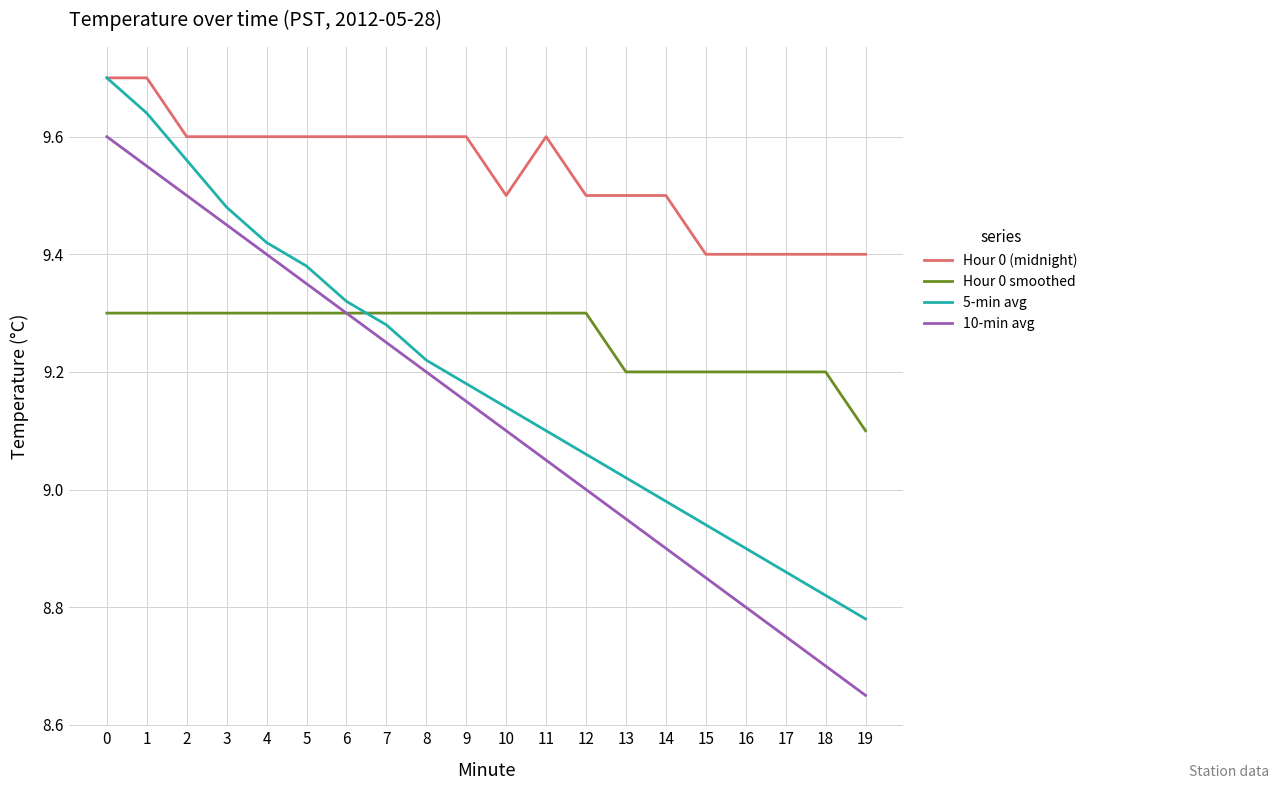

How many series are shown in this chart?

4